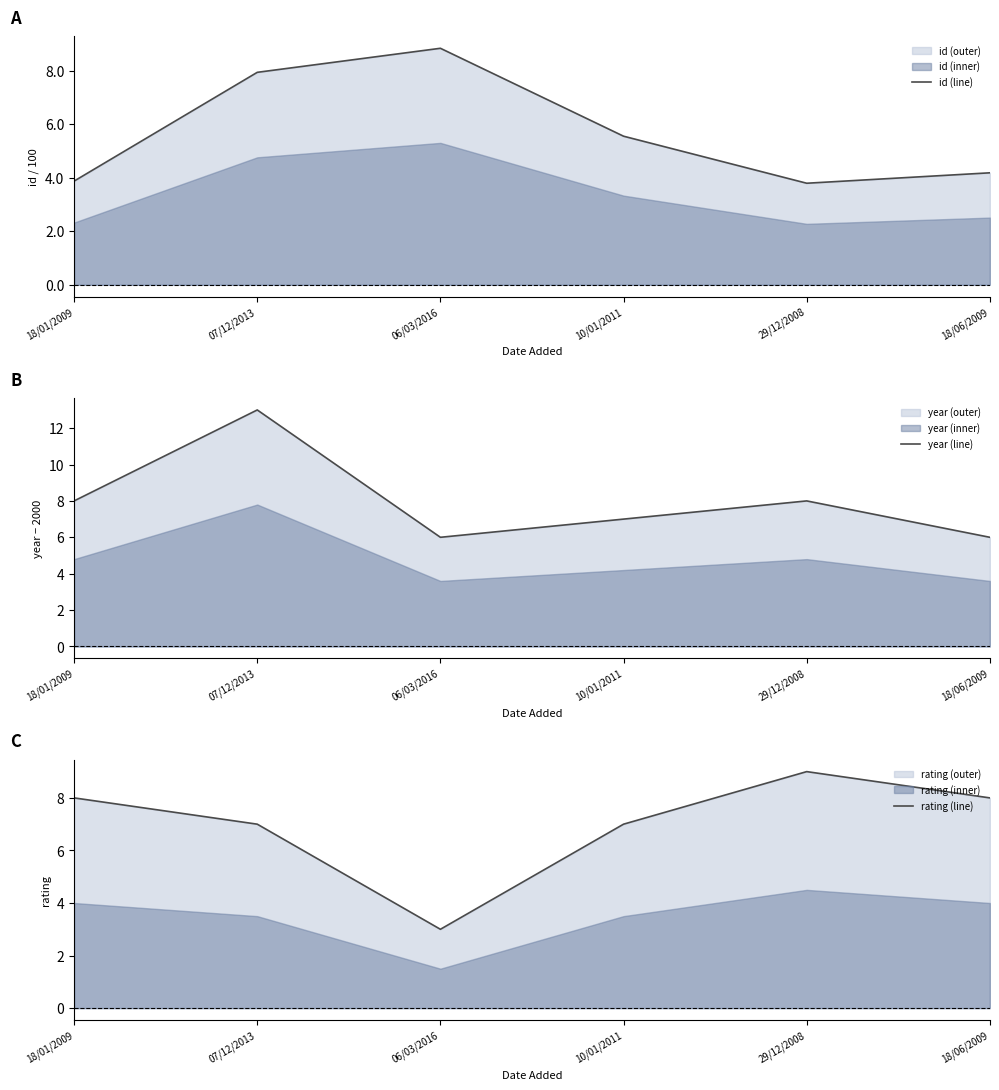

What position from the right is 07/12/2013?

5